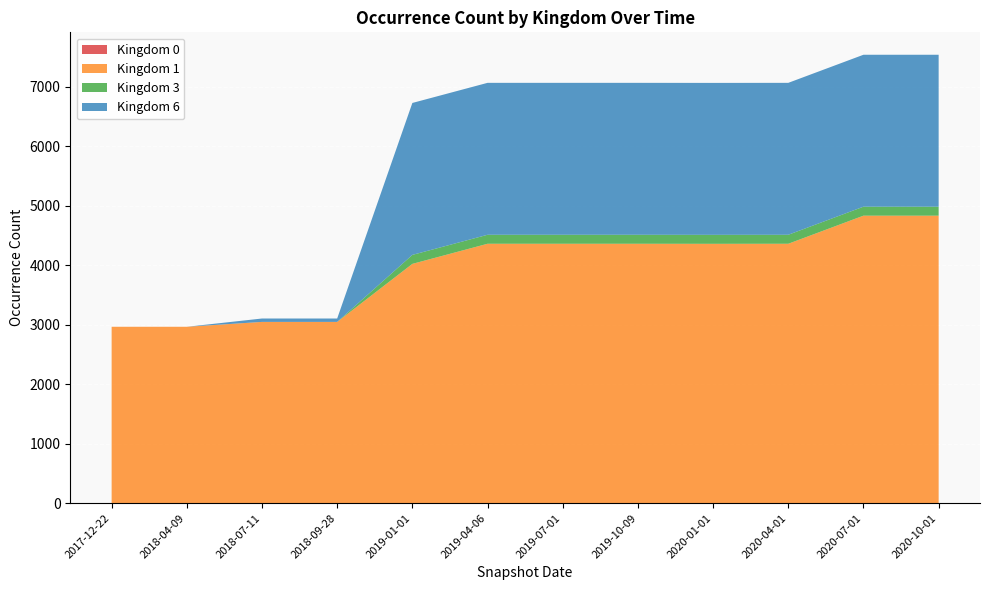

Reading right to left, extract all data points from this chart.

Kingdom 0: 2020-10-01=1	2020-07-01=1	2020-04-01=1	2020-01-01=1	2019-10-09=2	2019-07-01=2	2019-04-06=2	2019-01-01=2	2018-09-28=2	2018-07-11=2	2018-04-09=0	2017-12-22=0
Kingdom 1: 2020-10-01=4830	2020-07-01=4830	2020-04-01=4358	2020-01-01=4357	2019-10-09=4357	2019-07-01=4357	2019-04-06=4357	2019-01-01=4019	2018-09-28=3044	2018-07-11=3044	2018-04-09=2964	2017-12-22=2964
Kingdom 3: 2020-10-01=151	2020-07-01=151	2020-04-01=151	2020-01-01=151	2019-10-09=151	2019-07-01=151	2019-04-06=151	2019-01-01=151	2018-09-28=0	2018-07-11=0	2018-04-09=0	2017-12-22=0
Kingdom 6: 2020-10-01=2553	2020-07-01=2553	2020-04-01=2553	2020-01-01=2553	2019-10-09=2553	2019-07-01=2553	2019-04-06=2553	2019-01-01=2553	2018-09-28=57	2018-07-11=57	2018-04-09=0	2017-12-22=0